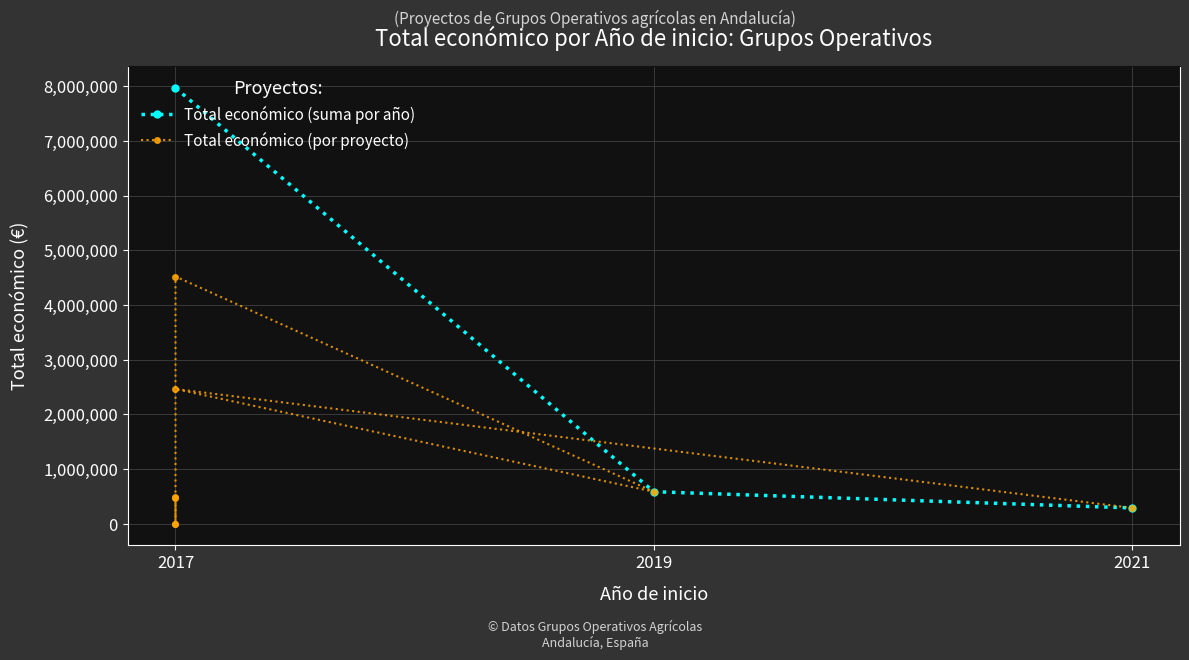

Which category has the highest value across all series?

2017